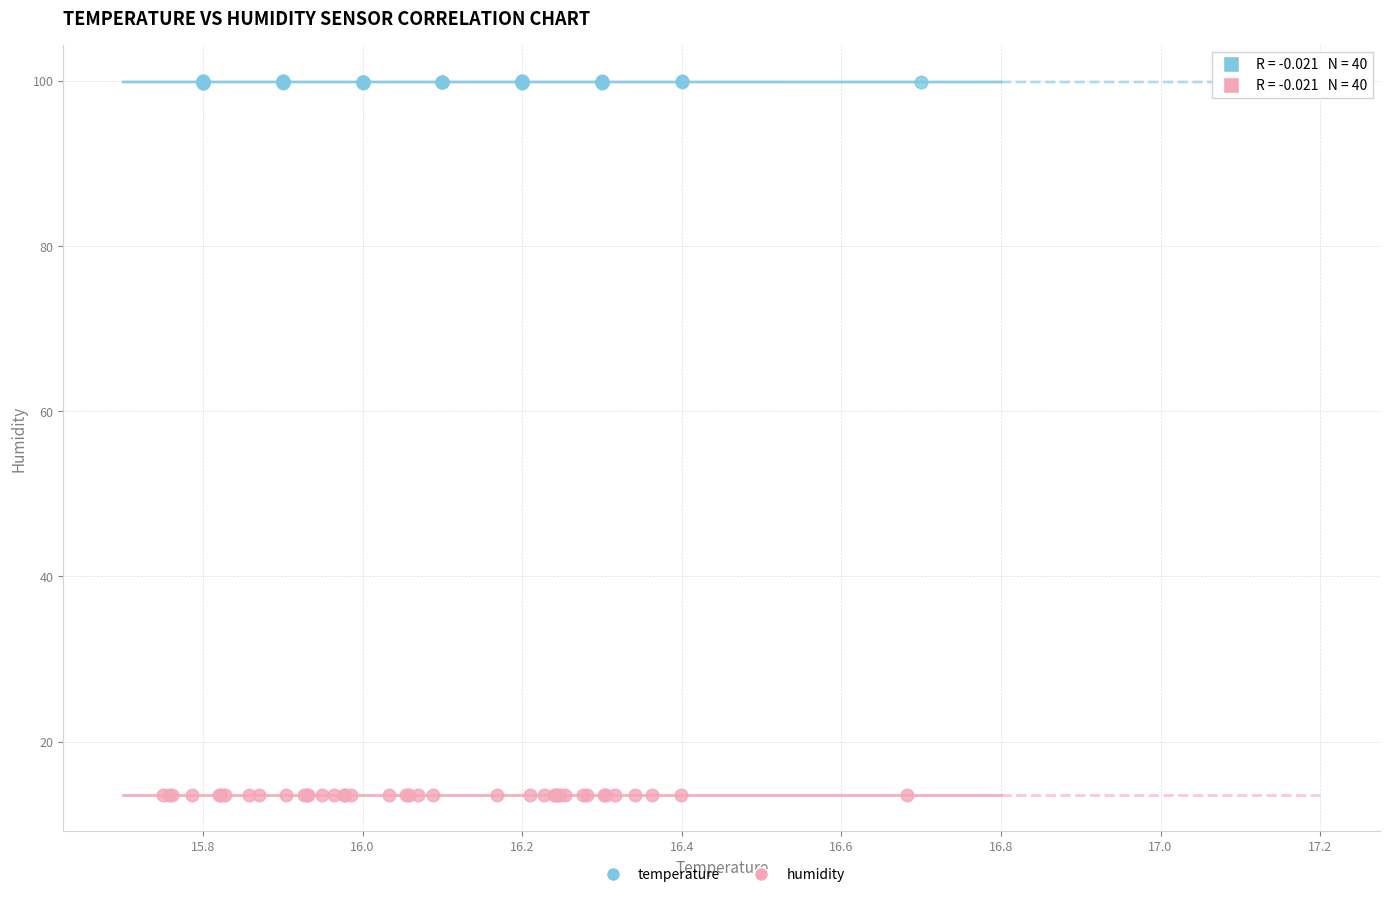

Which series contains the lowest Y value?

humidity